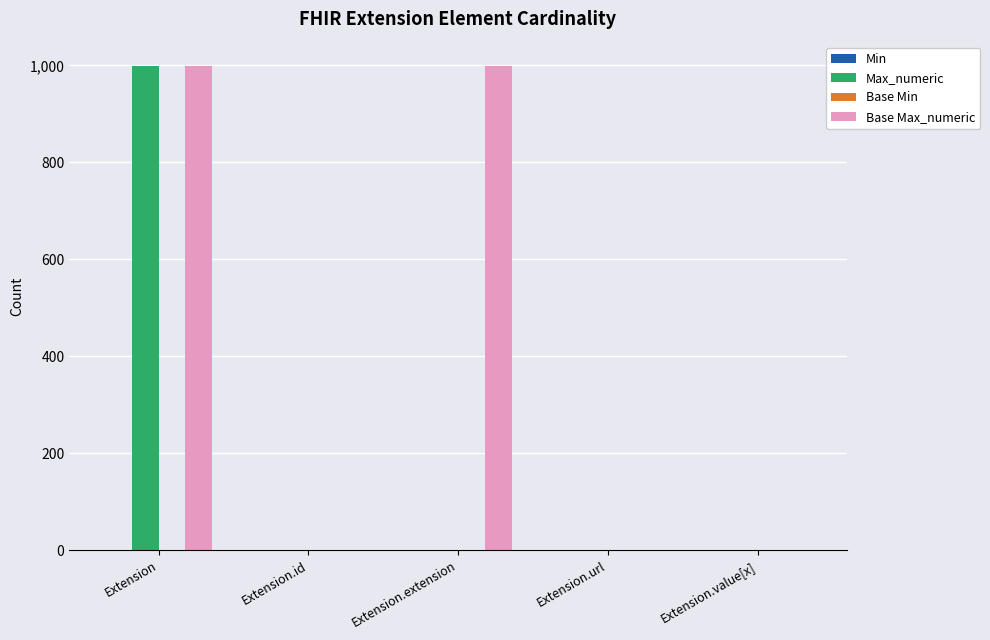

What is the maximum value for Max_numeric?

999